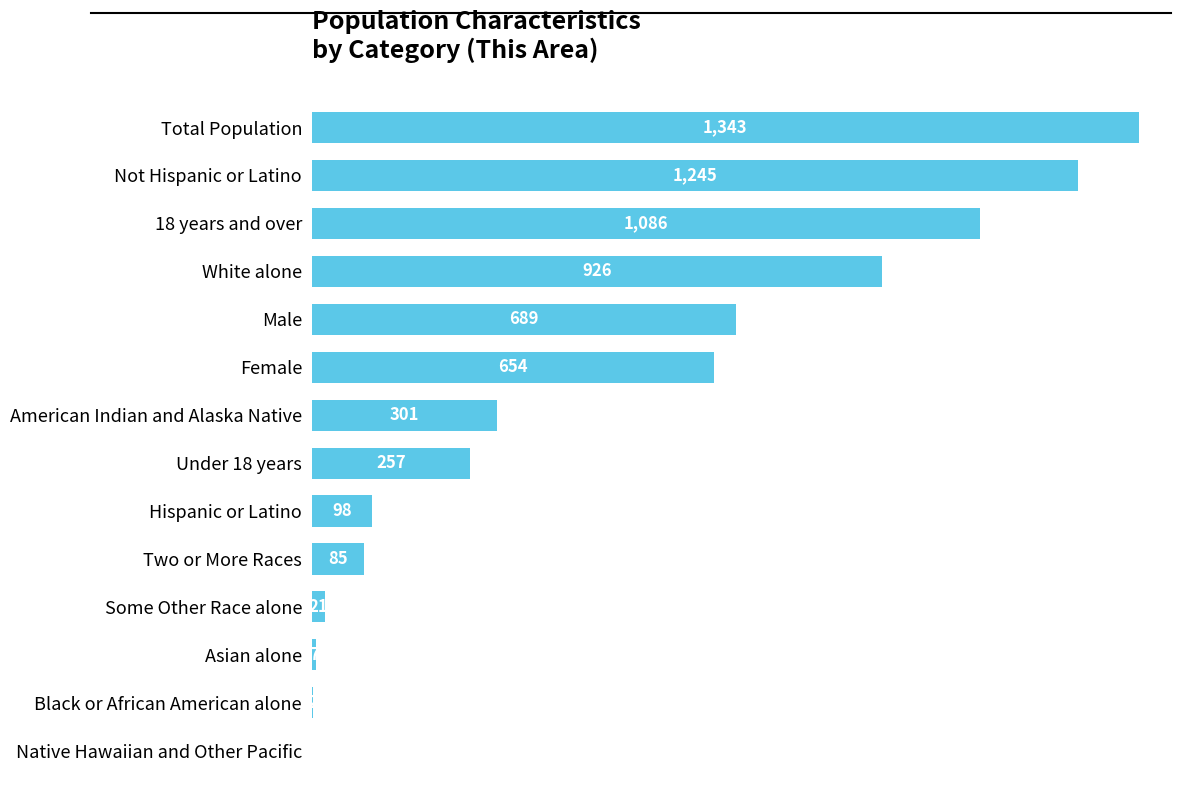

True or false: the data shows 1086 at 18 years and over.

True